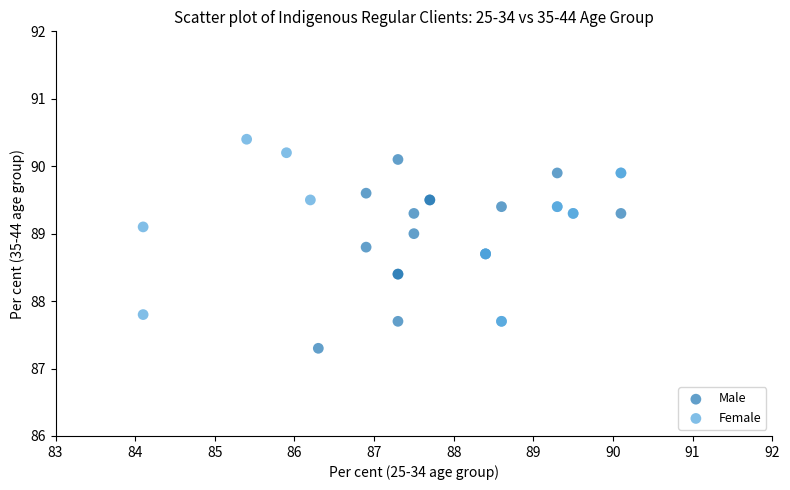

Which series contains the highest Y value?

Female